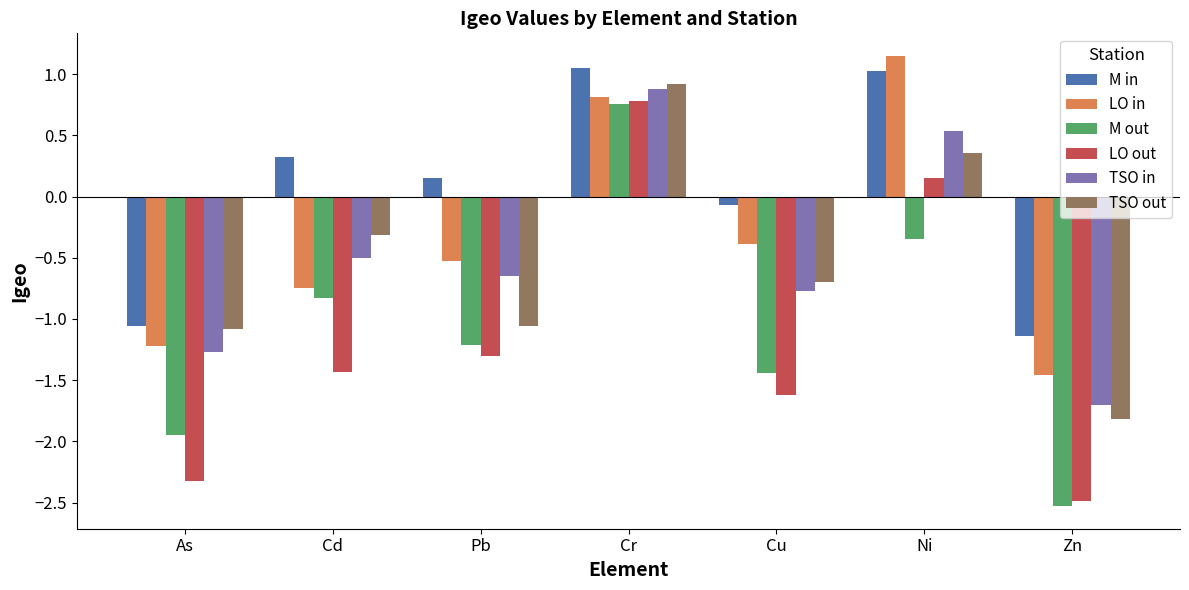

What is the value of the TSO in bar at the 7th from the left?

-1.7